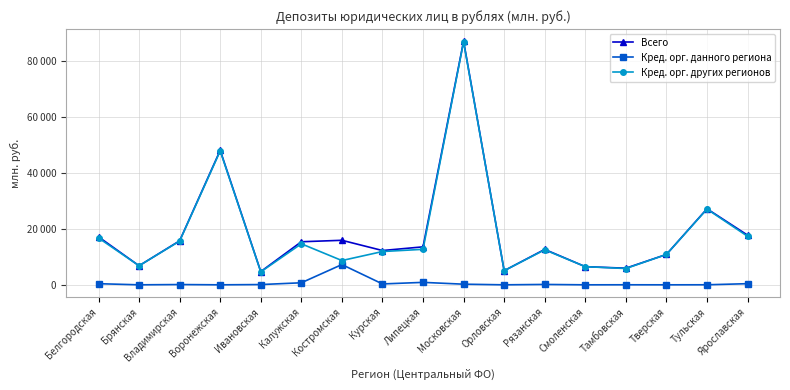

At how many categories does at least one series exceed 22775?

3